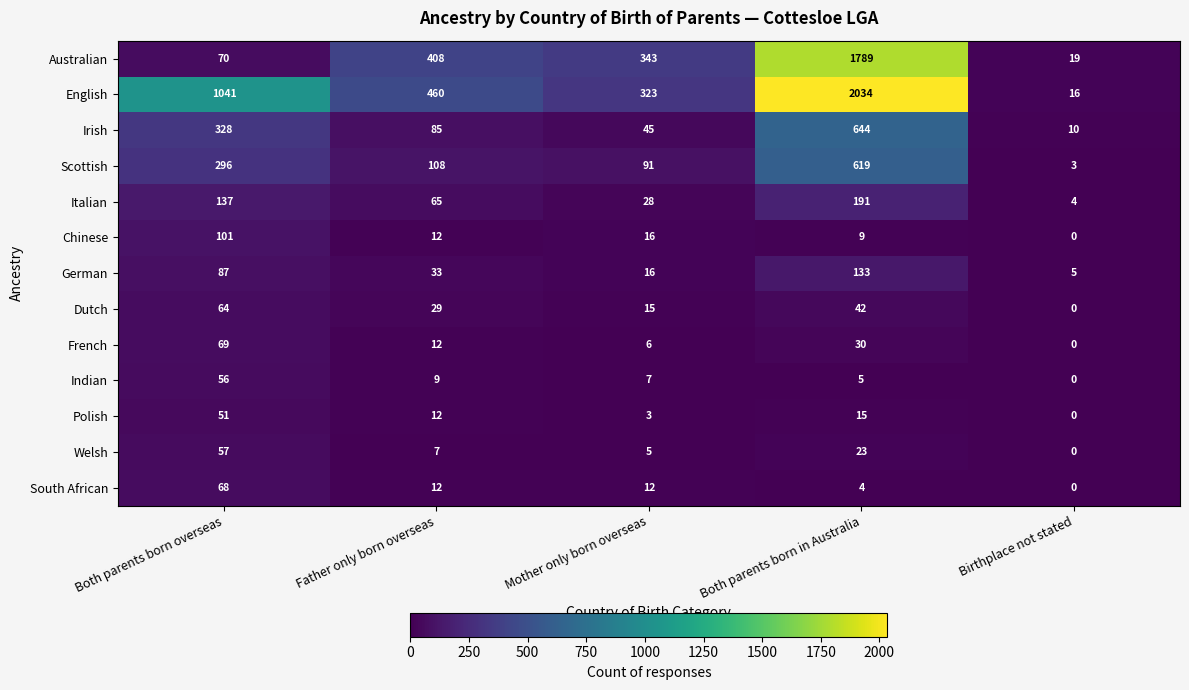

At which category is the sum across all series the highest?

Both parents born in Australia